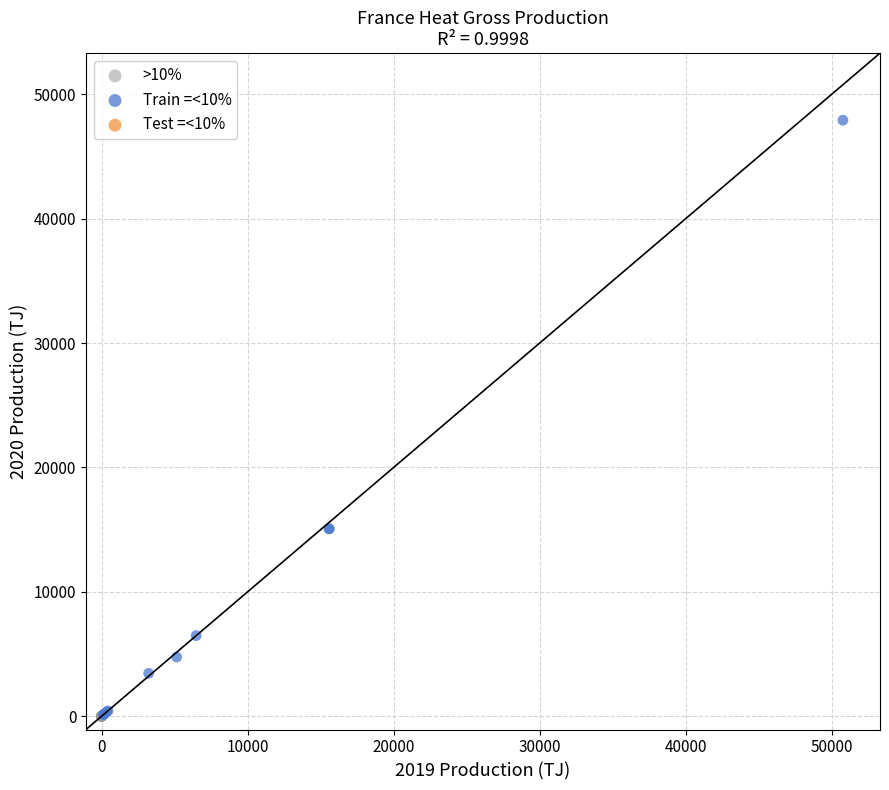

Which series contains the highest Y value?

Train =<10%